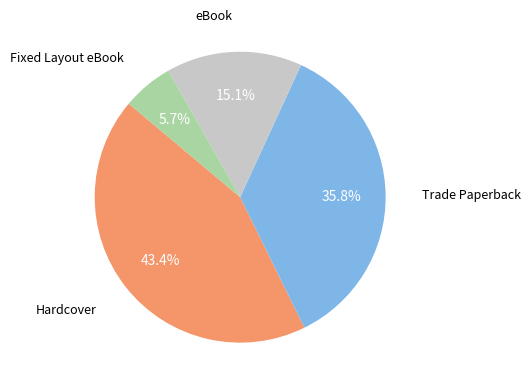

Is there a majority slice in this chart?

No